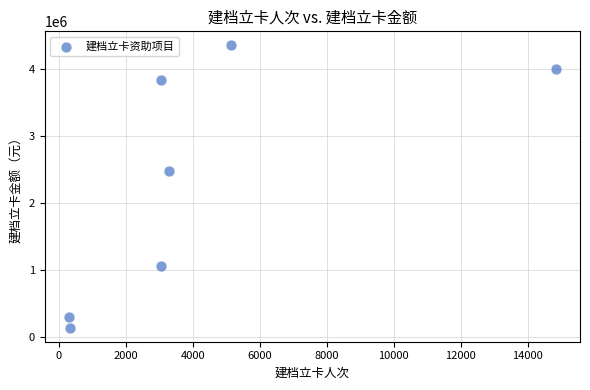

What is the range of Y values (max minus min)?

4206100